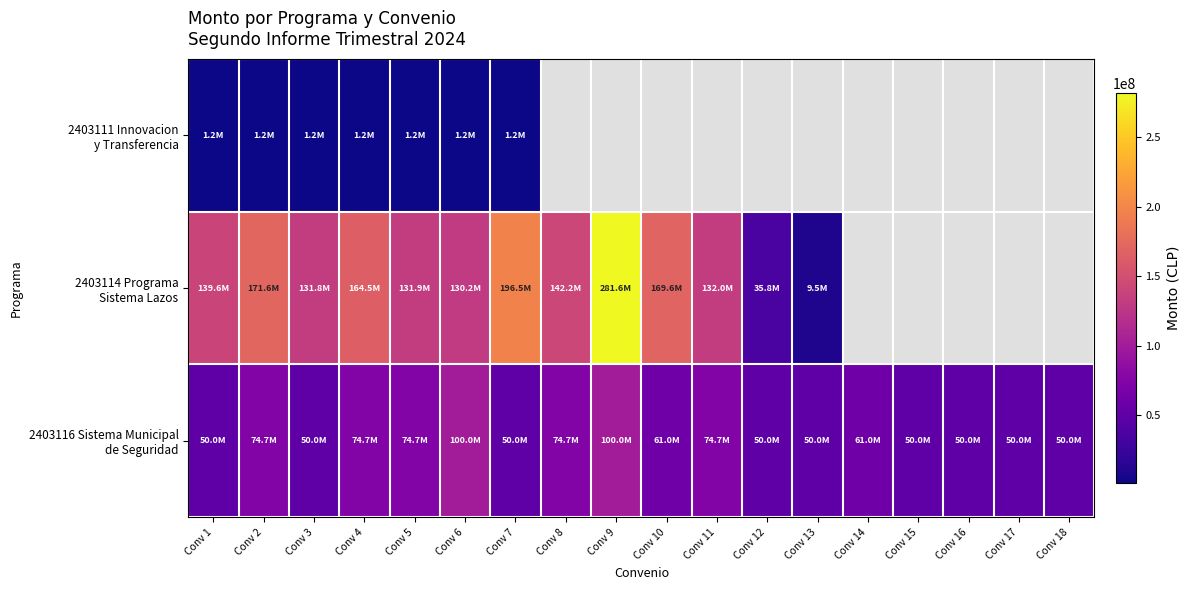

Rank the series at Conv 1 from lowest to highest value.

2403111 Innovacion y Transferencia, 2403116 Sistema Municipal de Seguridad, 2403114 Programa Sistema Lazos